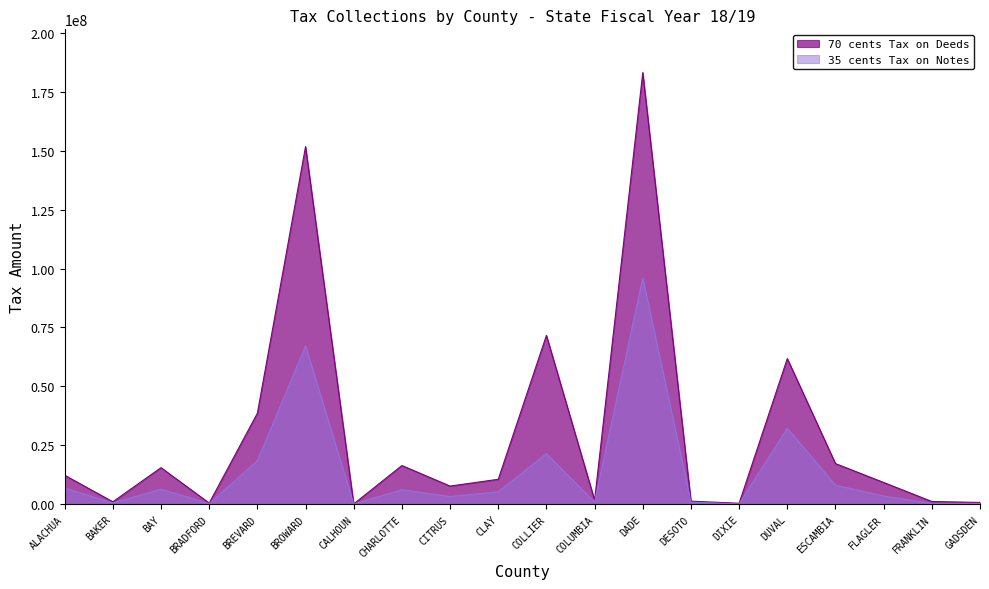

What is the greatest value displayed?

183140257.4